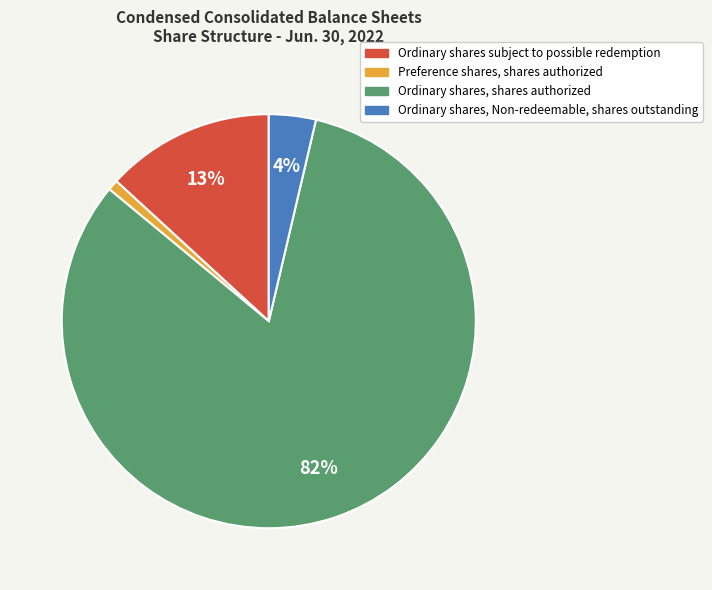

How many segments does this pie chart have?

4